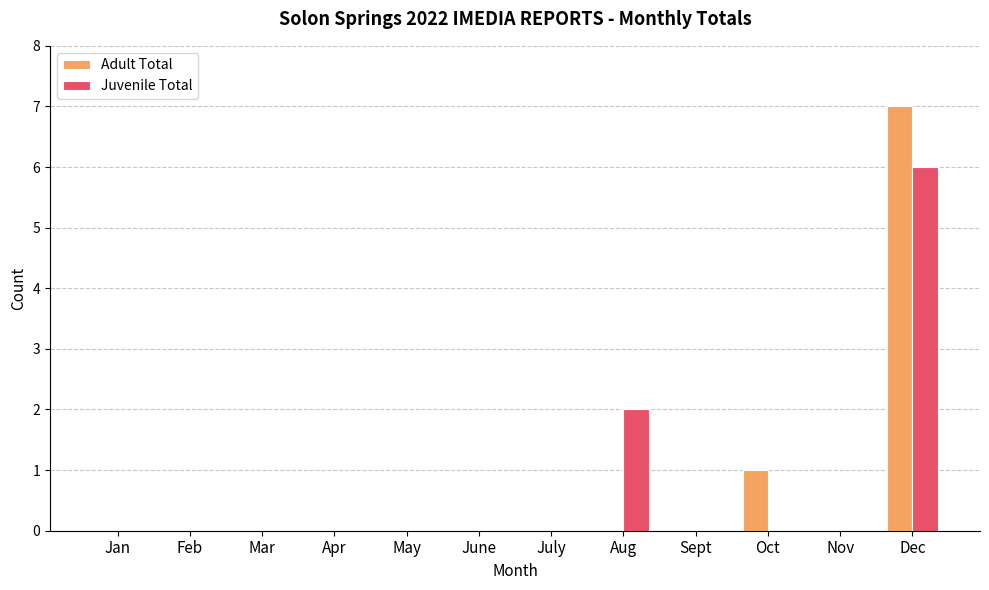

What is the maximum value shown in the chart?

7